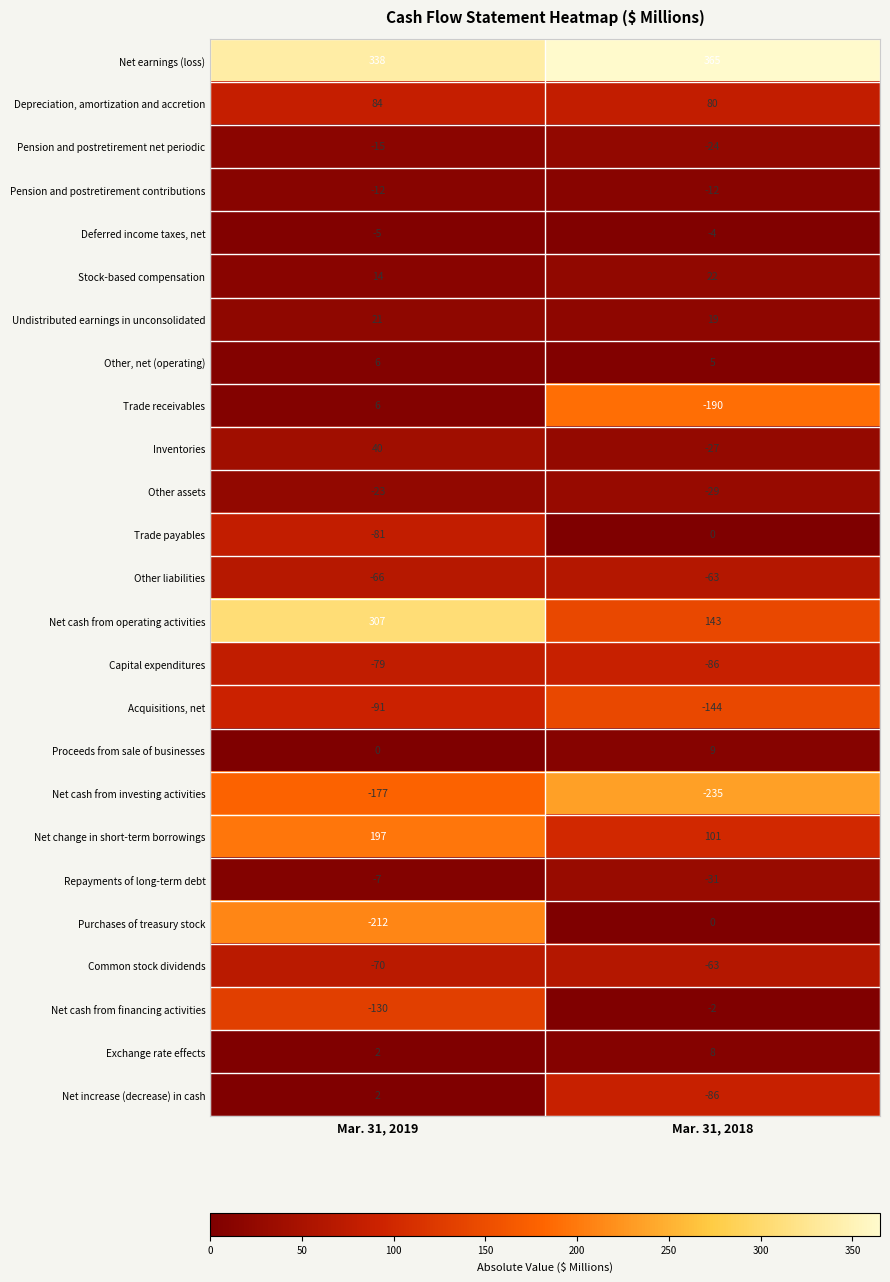

List the labels in order of Common stock dividends value, smallest first.

Mar. 31, 2019, Mar. 31, 2018